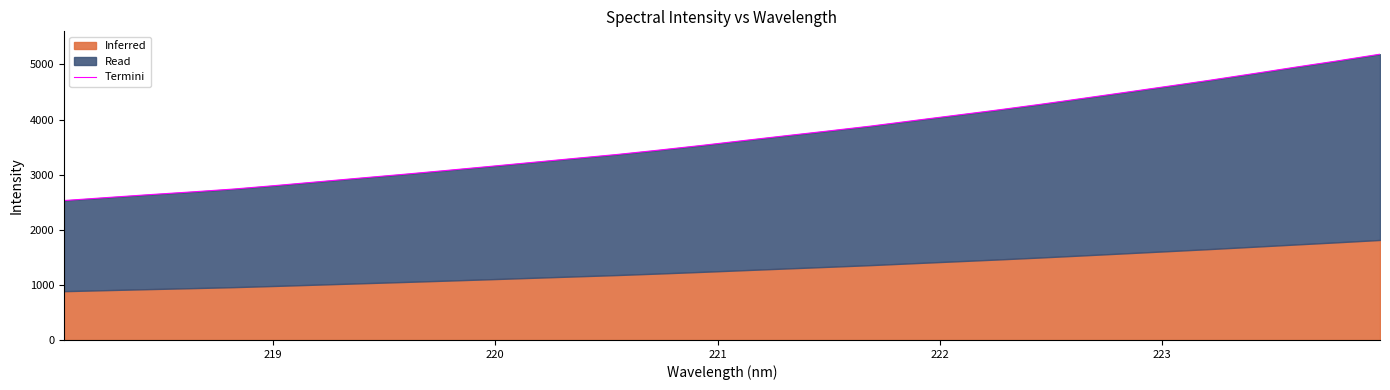

Count the number of categories in the chart.

32